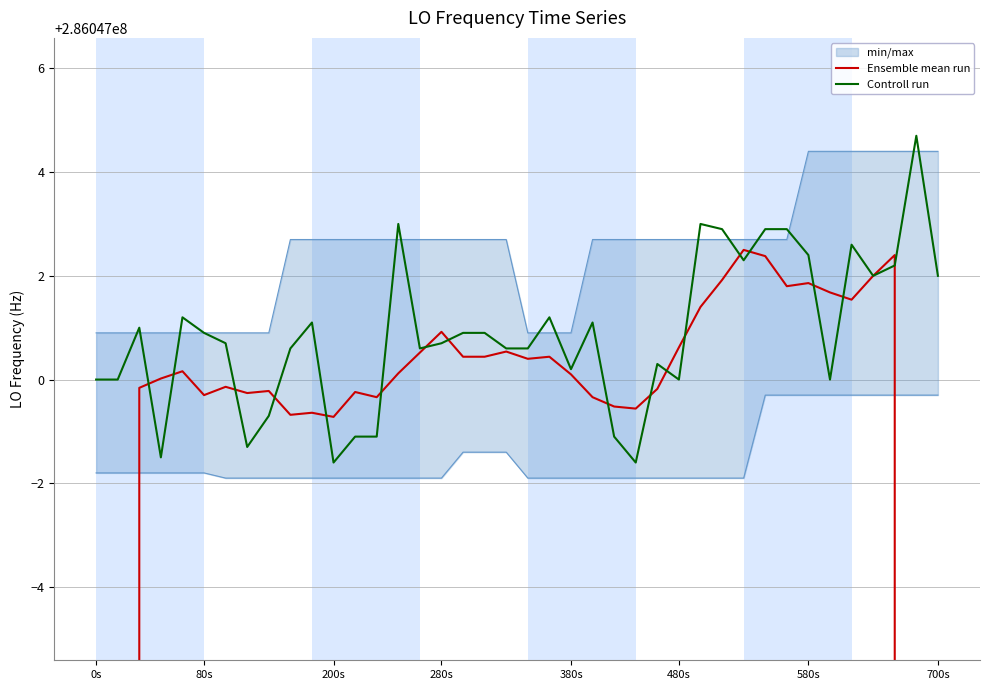

Which series has the largest total across all categories?

Controll run